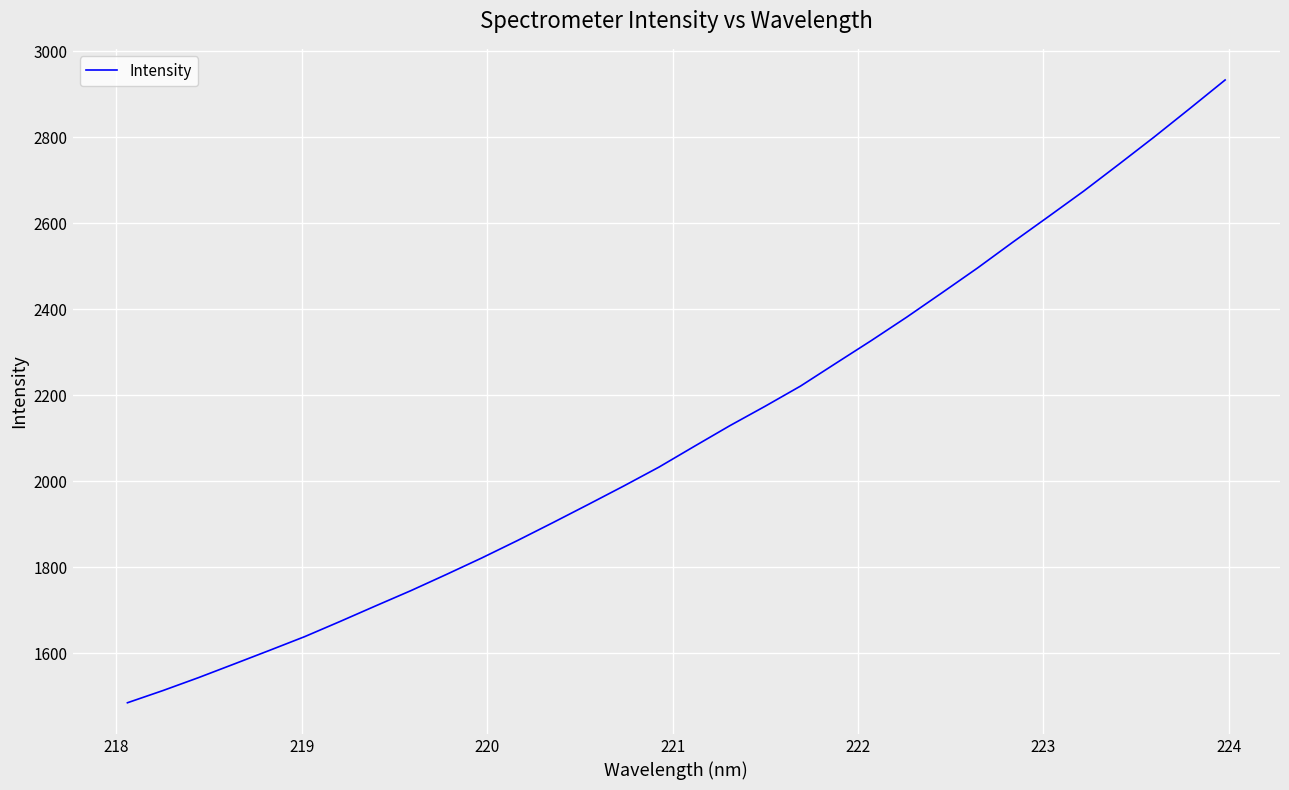

What is the difference between the maximum and minimum values?

1448.2